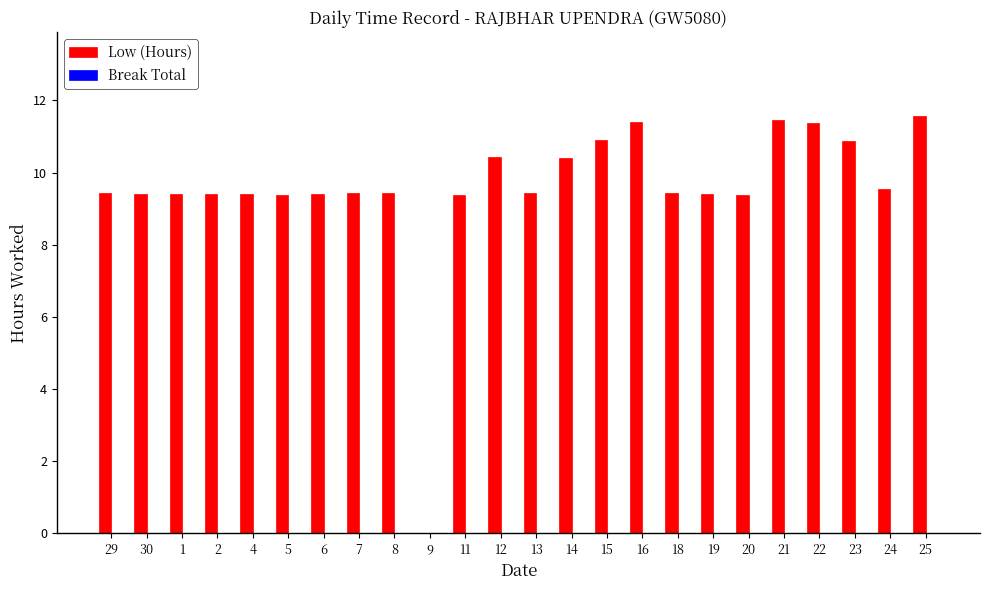

Approximately how many times larger is the value at 11 compared to 4?

1.0